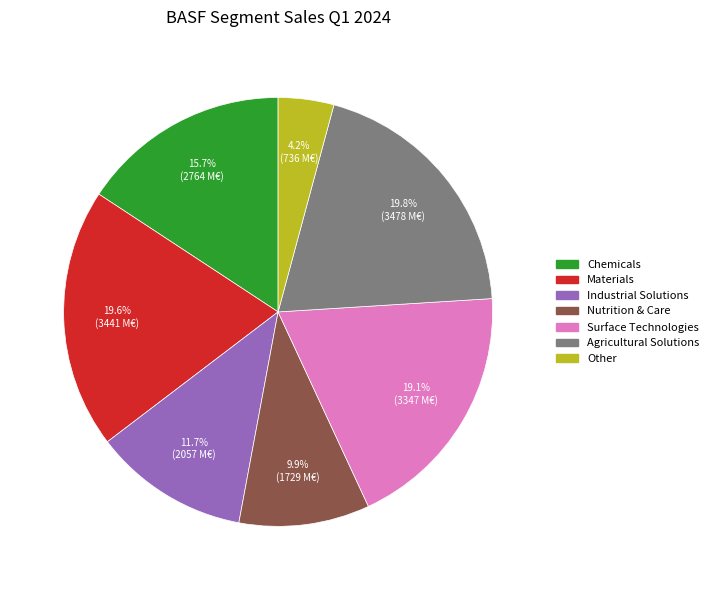

To the nearest percent, what is the difference between the largest and smallest slice percentages?

16%